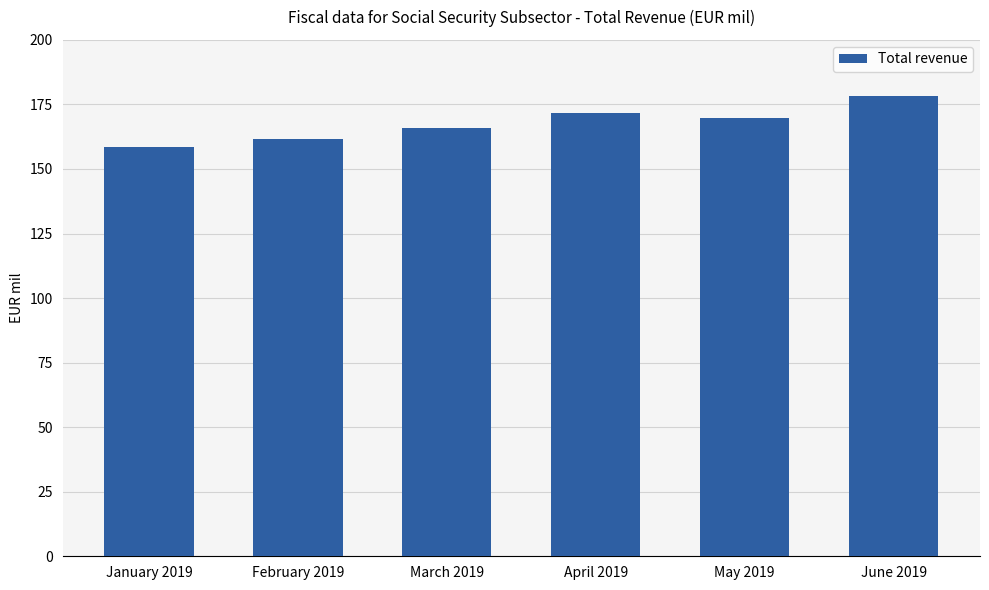

Rank the categories by value from highest to lowest.

June 2019, April 2019, May 2019, March 2019, February 2019, January 2019